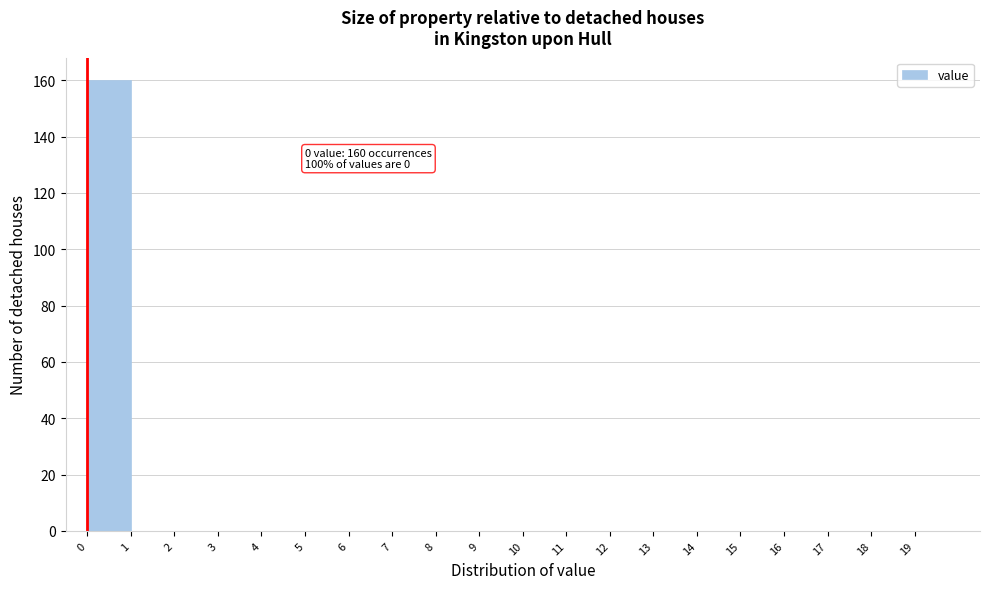

Which range on the x-axis has the tallest bar?

0 to 1